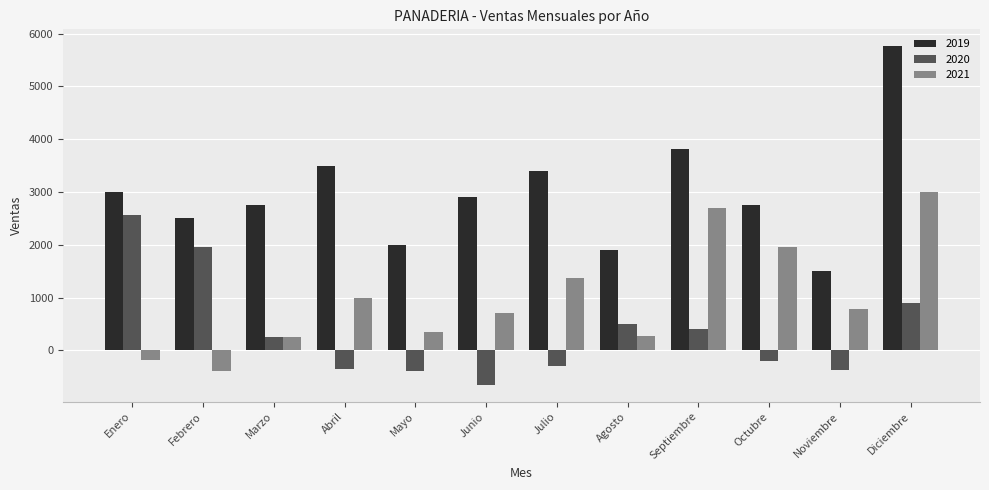

Between Enero and Julio, which series saw the biggest shift?

2020